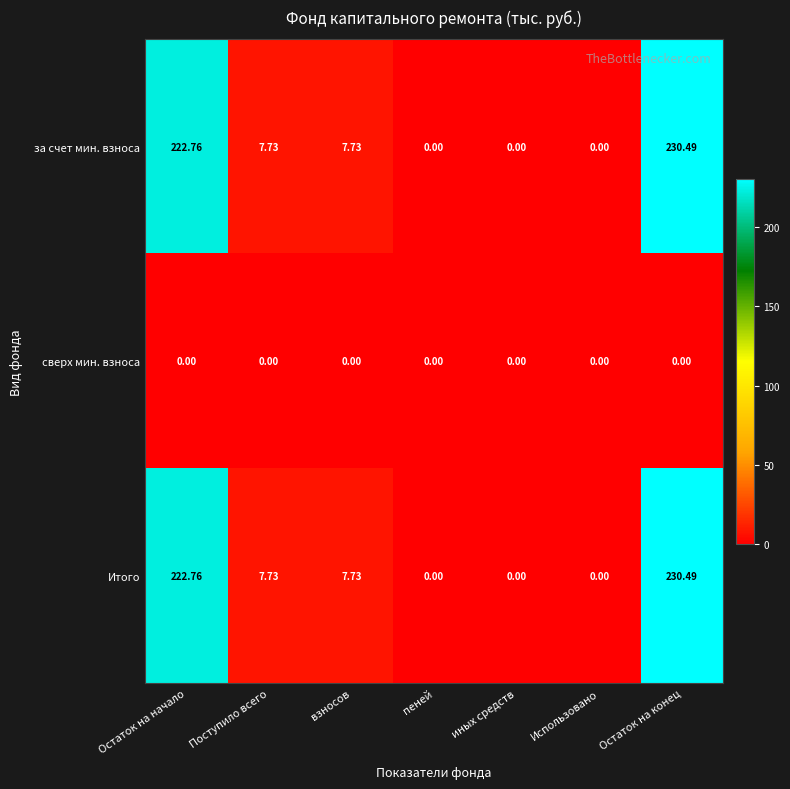

How many categories are shown in the chart?

7